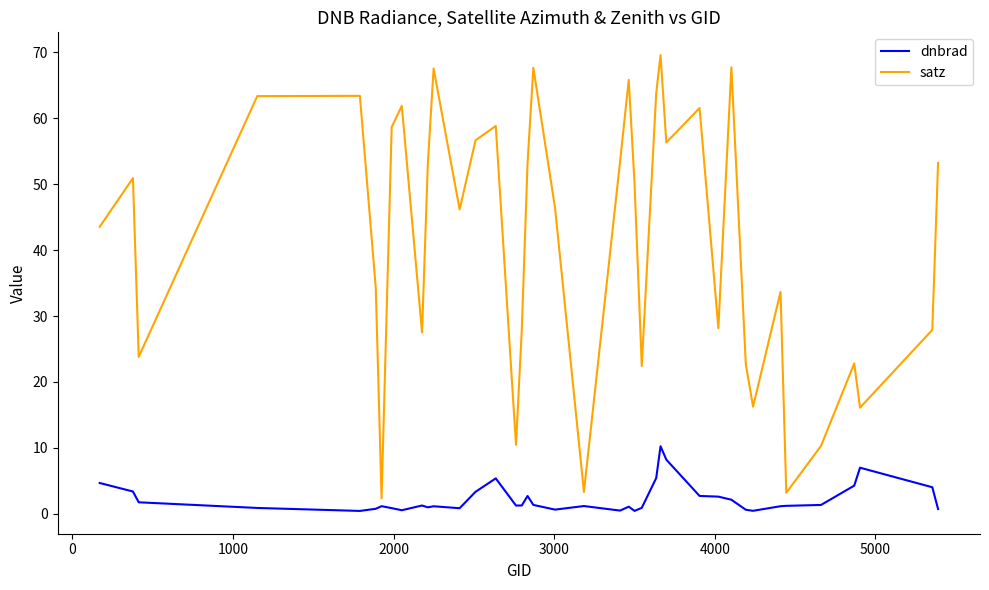

What is the difference between the maximum and minimum values in the satz series?

67.2